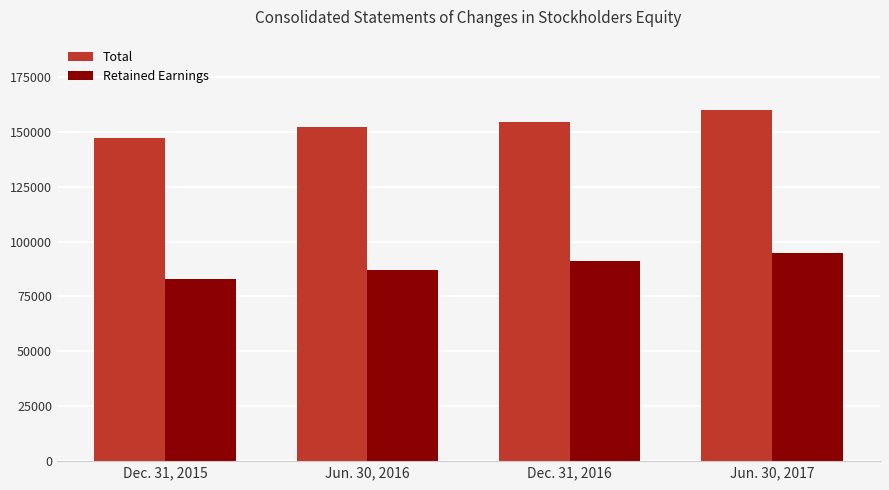

The value of Total at Dec. 31, 2016 is 154299. True or false?

True